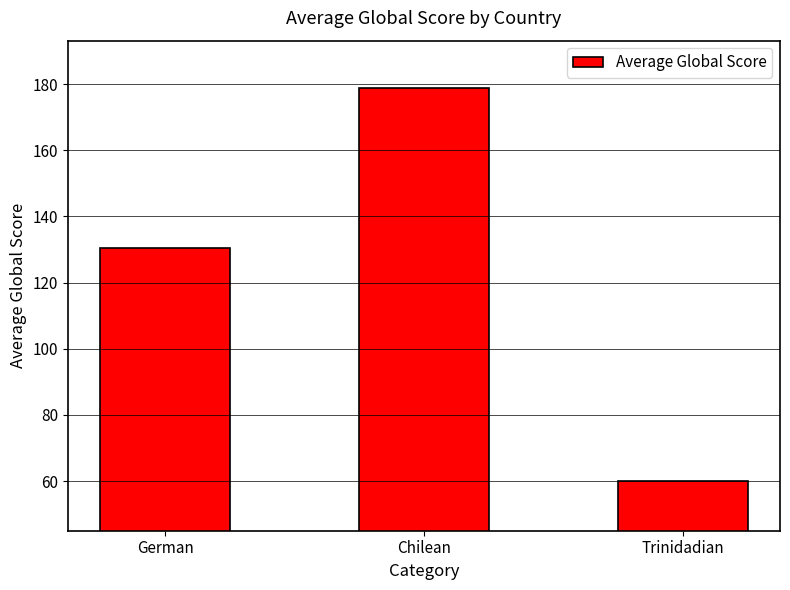

What is the difference between the values at Trinidadian and Chilean?

118.8